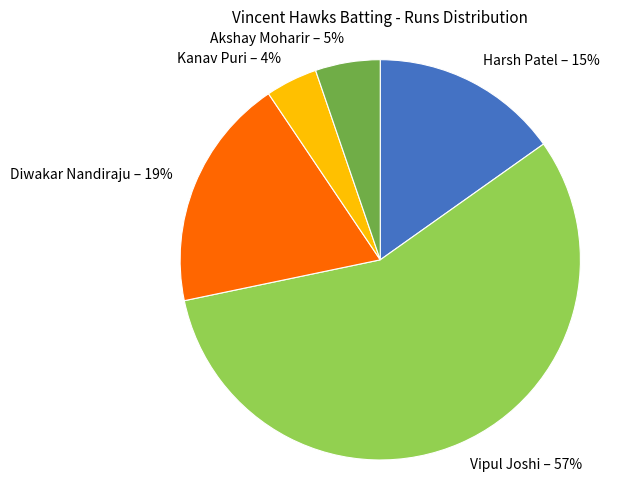

Count the number of slices in the pie.

5